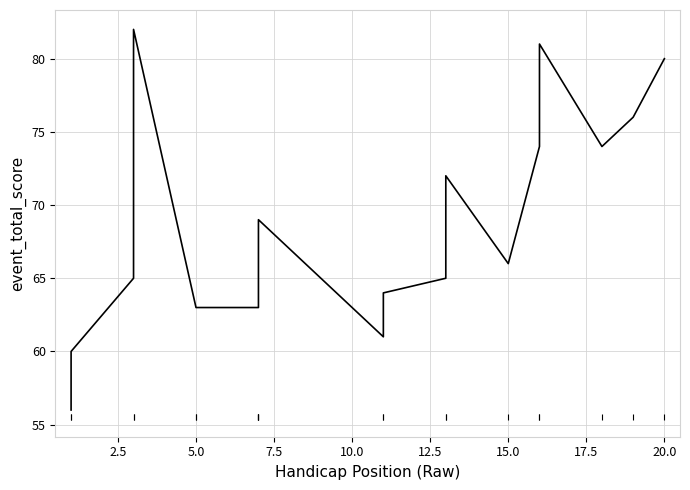

Is it true that the value at 22.5 is 90?

False